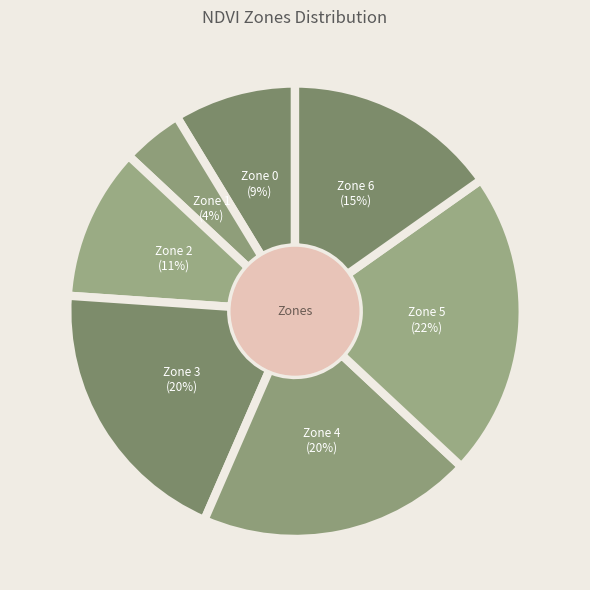

How many segments does this pie chart have?

7